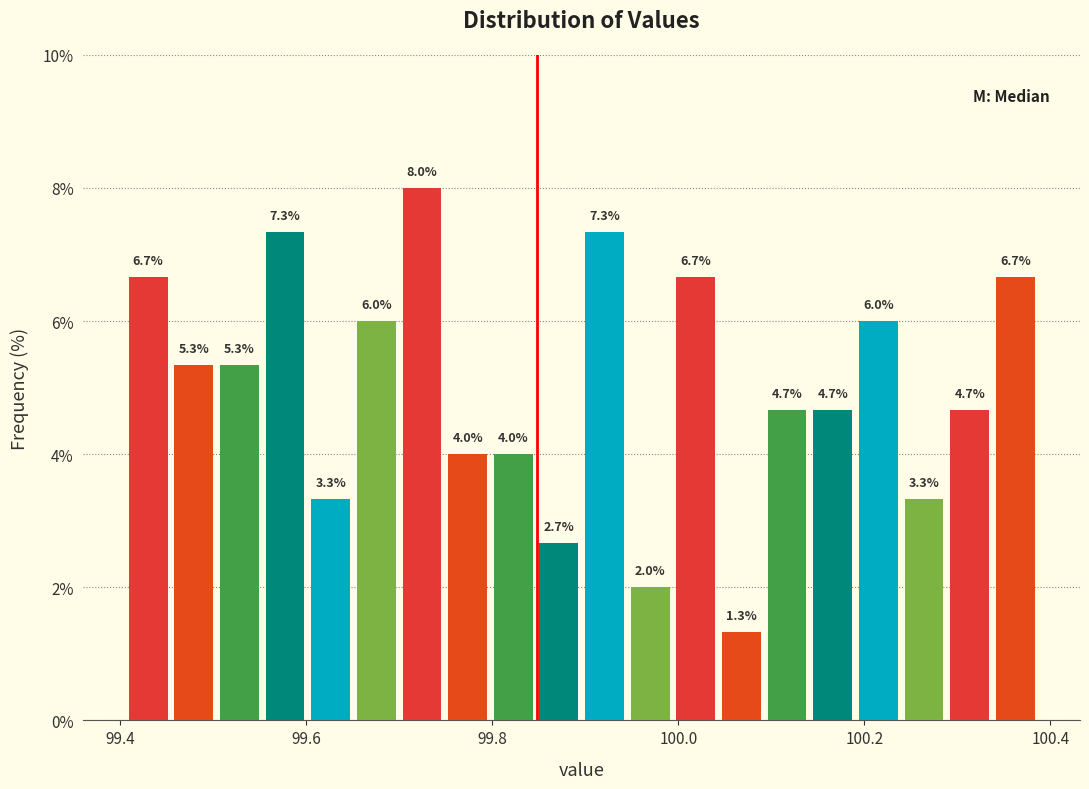

Around what value on the x-axis is the tallest bar? Give the approximate position of its centre, as read against the axis.

99.72